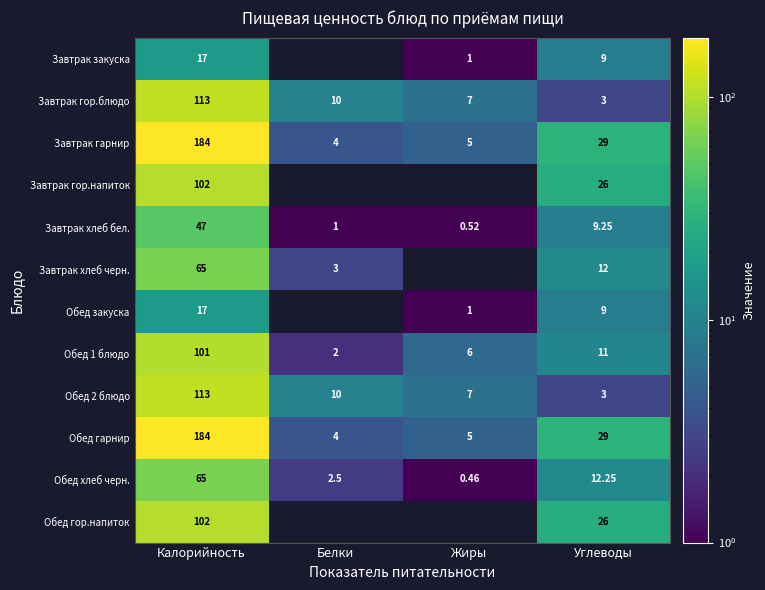

What is the maximum value shown in the chart?

184.0